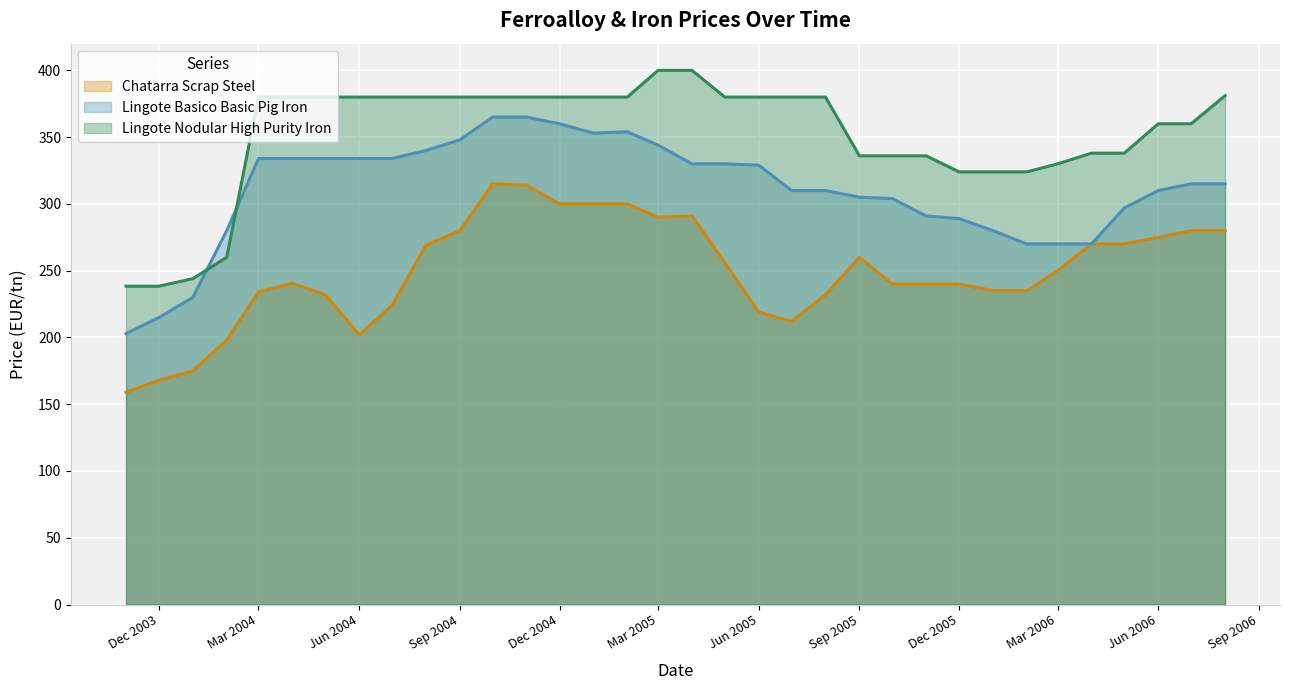

How many lines are shown in the chart?

3